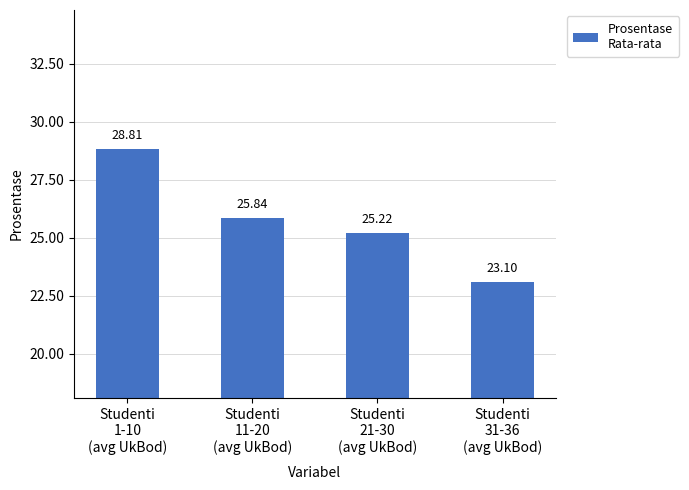

What is the value of the 2nd bar from the left?

25.8